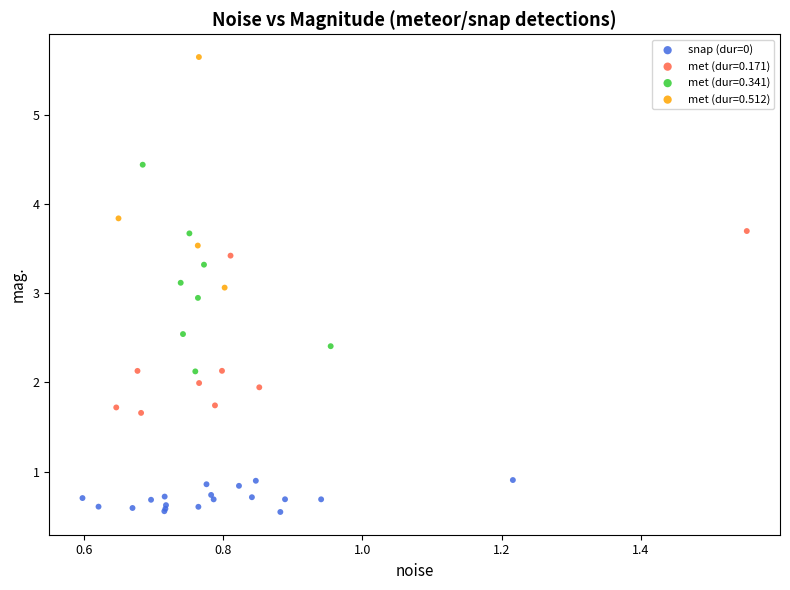

Which series has the largest Y range (max minus min)?

met (dur=0.512)